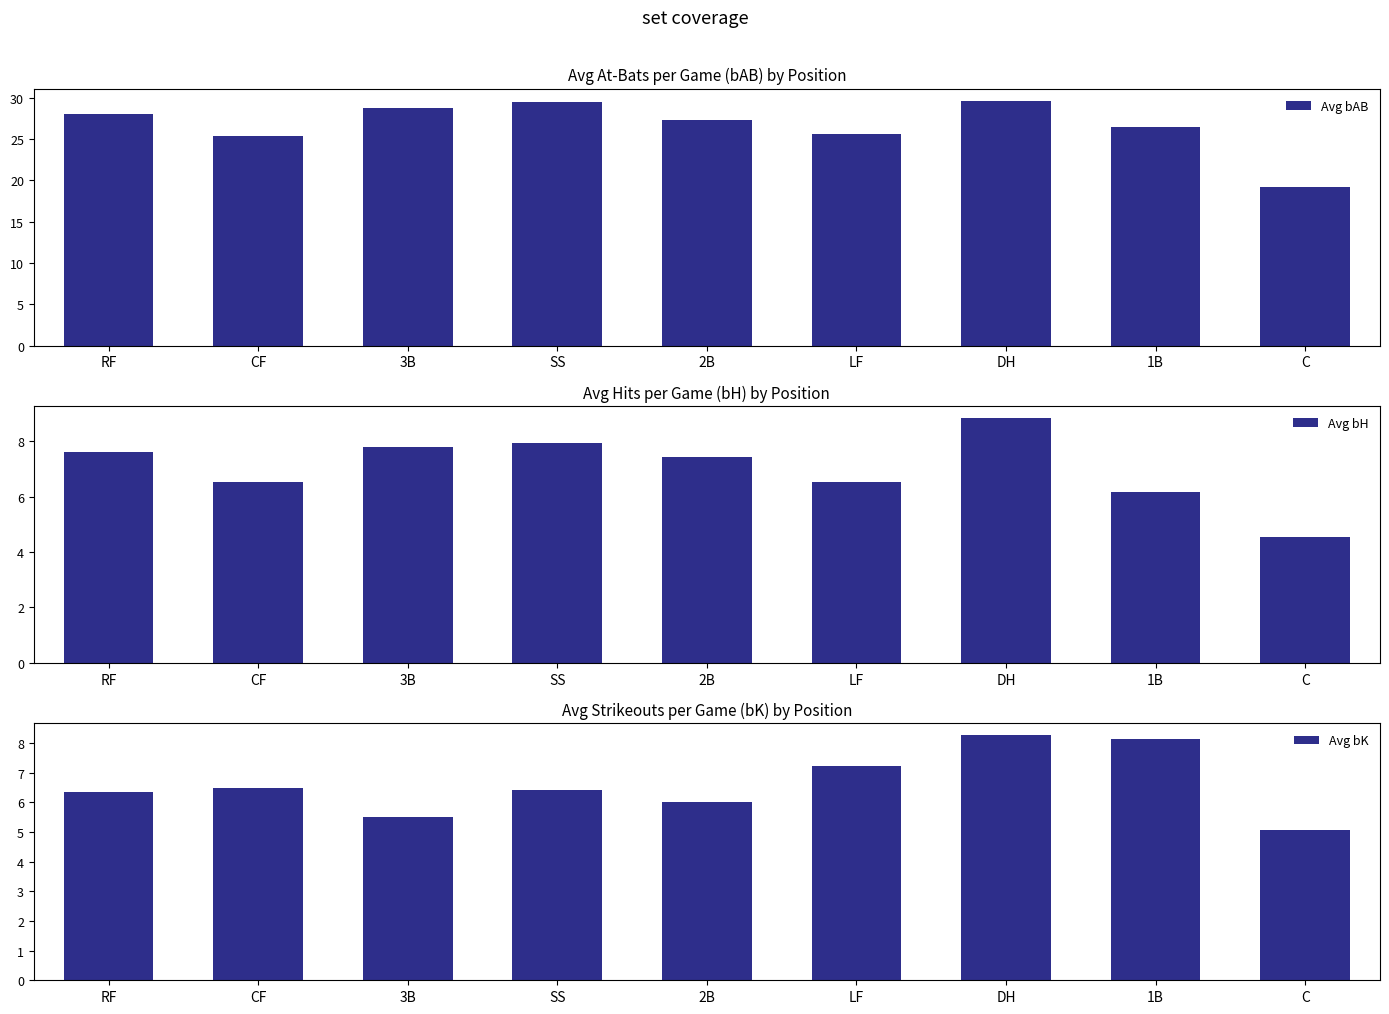

How many bars are there in total?

27